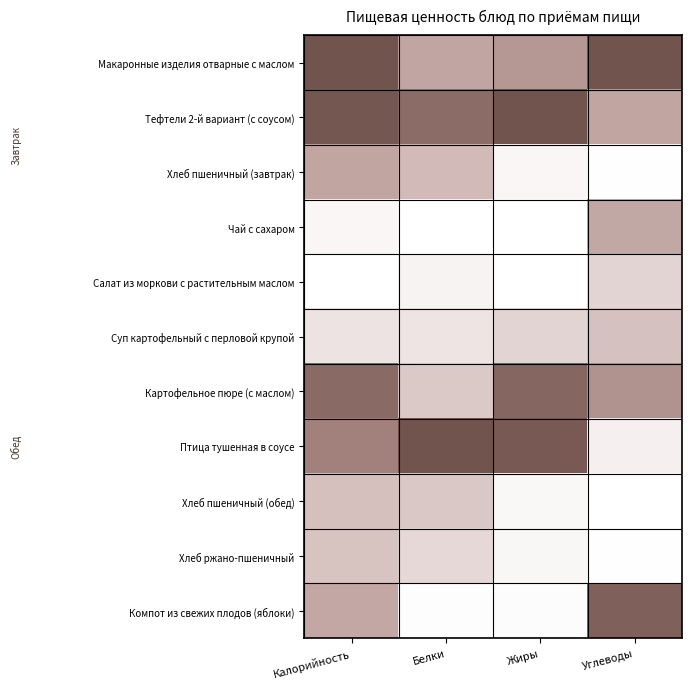

What is the difference between the highest and lowest values at Белки?

1.0